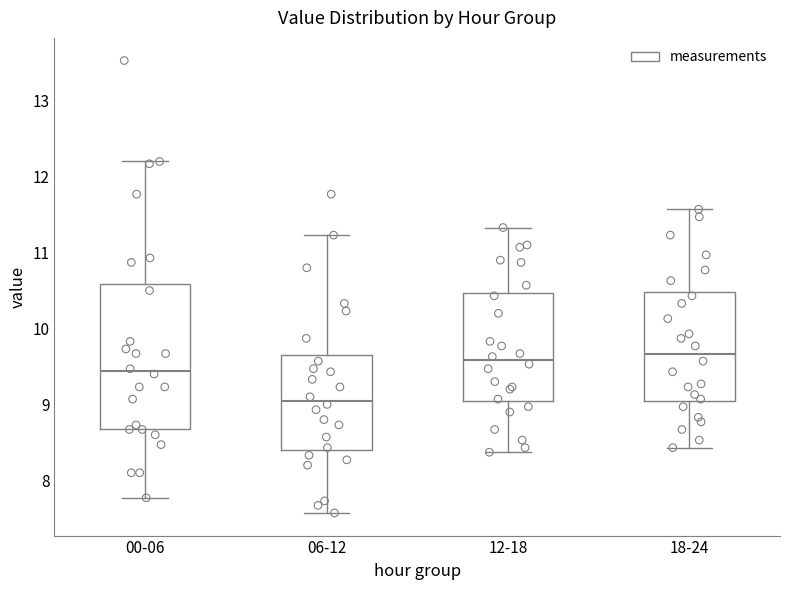

Comparing the boxes themselves (not the whiskers), which one is the tallest?

00-06